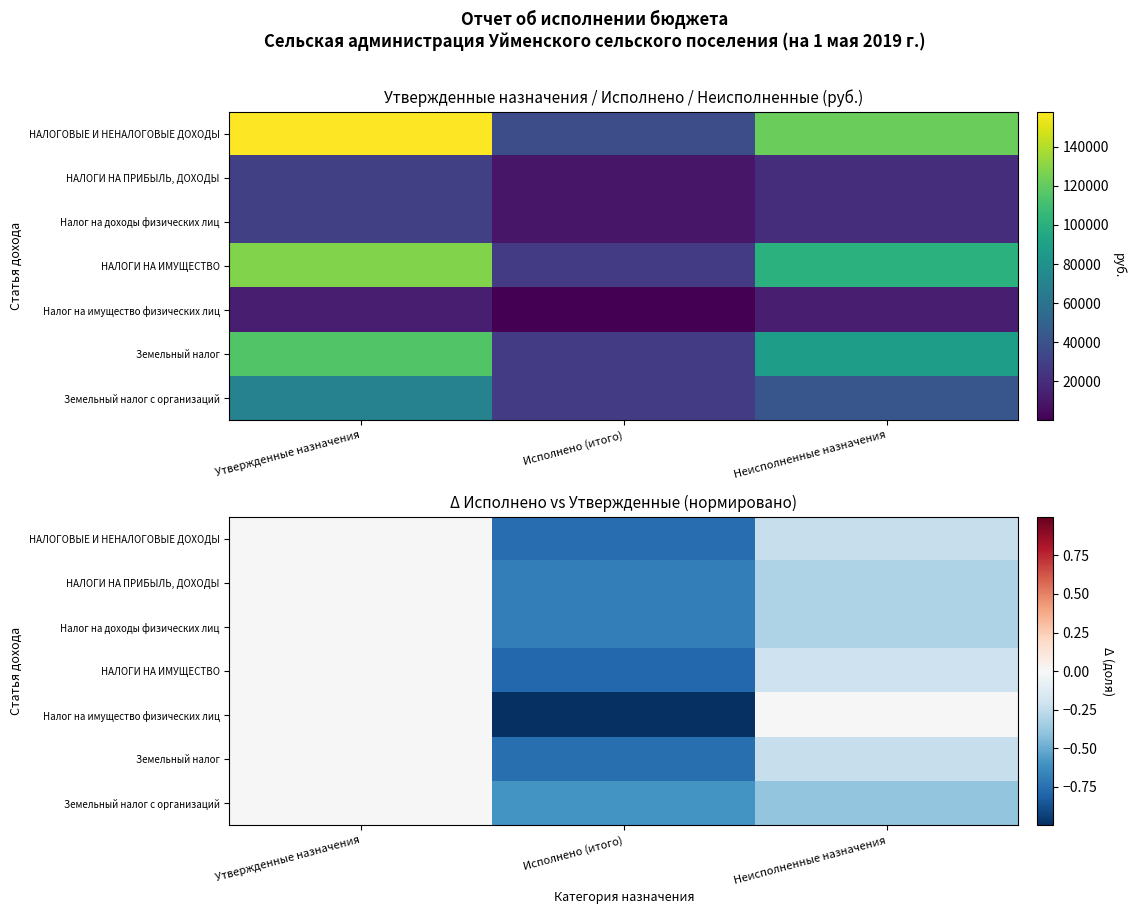

What is the sum of the НАЛОГИ НА ПРИБЫЛЬ, ДОХОДЫ values at Утвержденные назначения and Неисполненные назначения?

-0.3